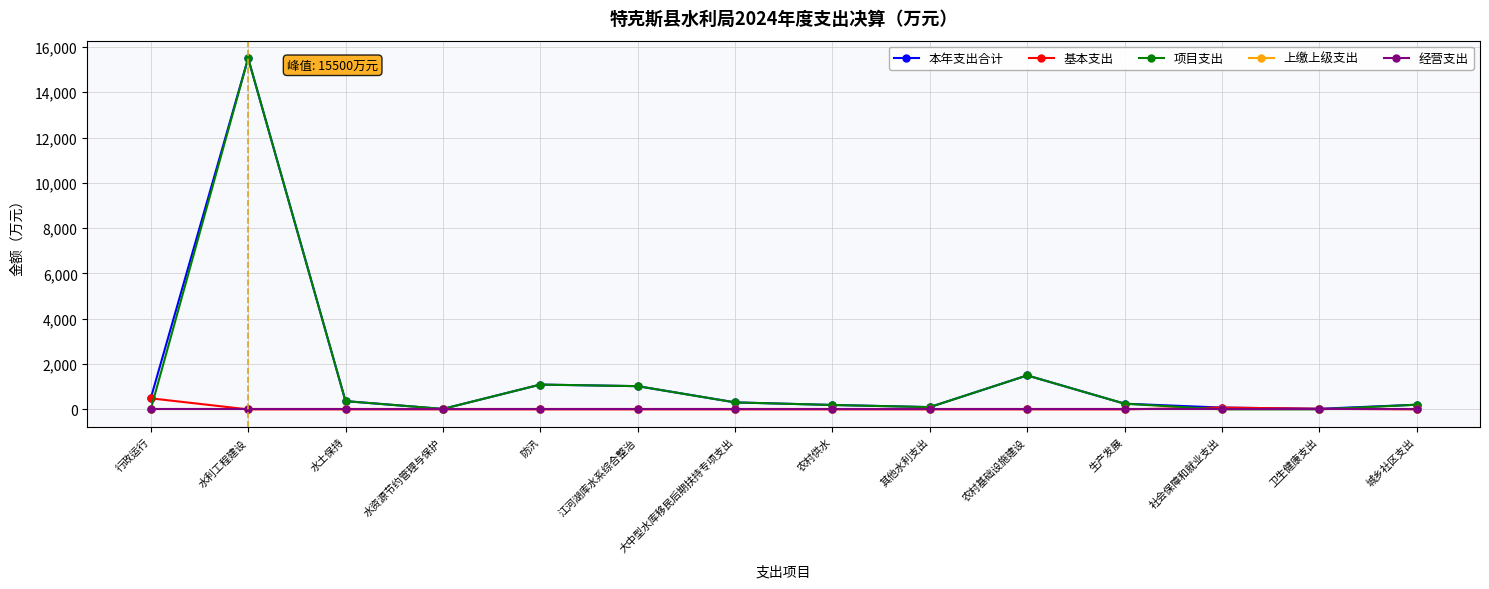

Does the chart have visible grid lines?

Yes